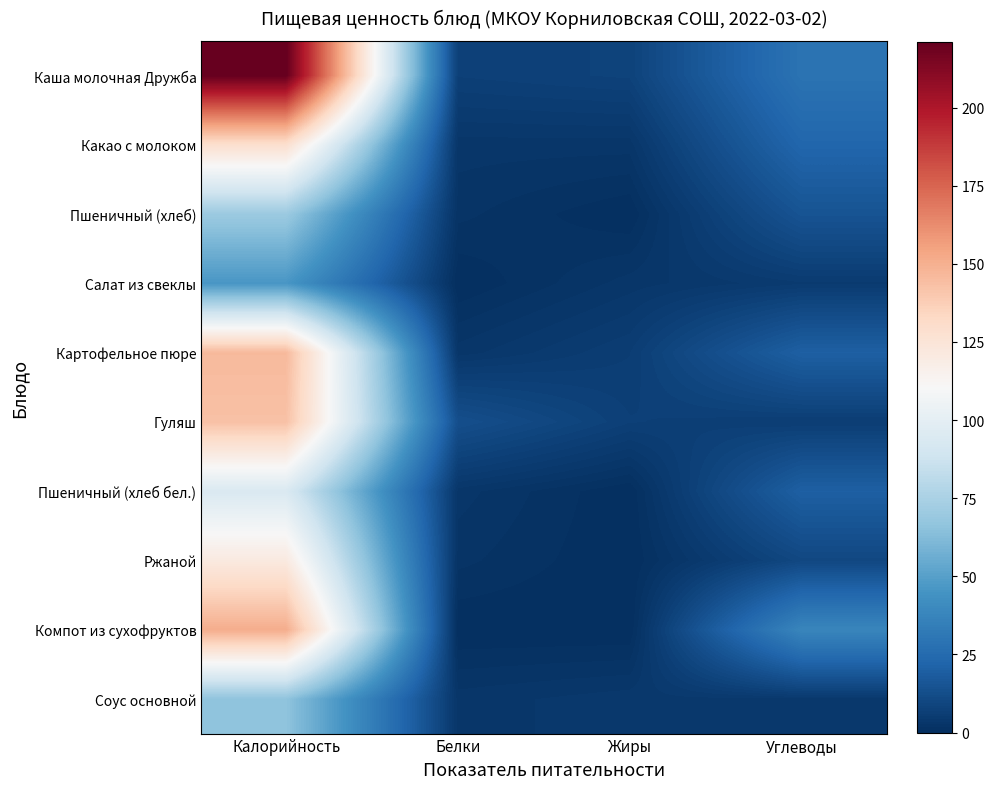

Rank the series by their maximum value, from highest to lowest.

Каша молочная Дружба, Компот из сухофруктов, Картофельное пюре, Гуляш, Какао с молоком, Ржаной, Пшеничный (хлеб бел.), Пшеничный (хлеб), Соус основной, Салат из свеклы